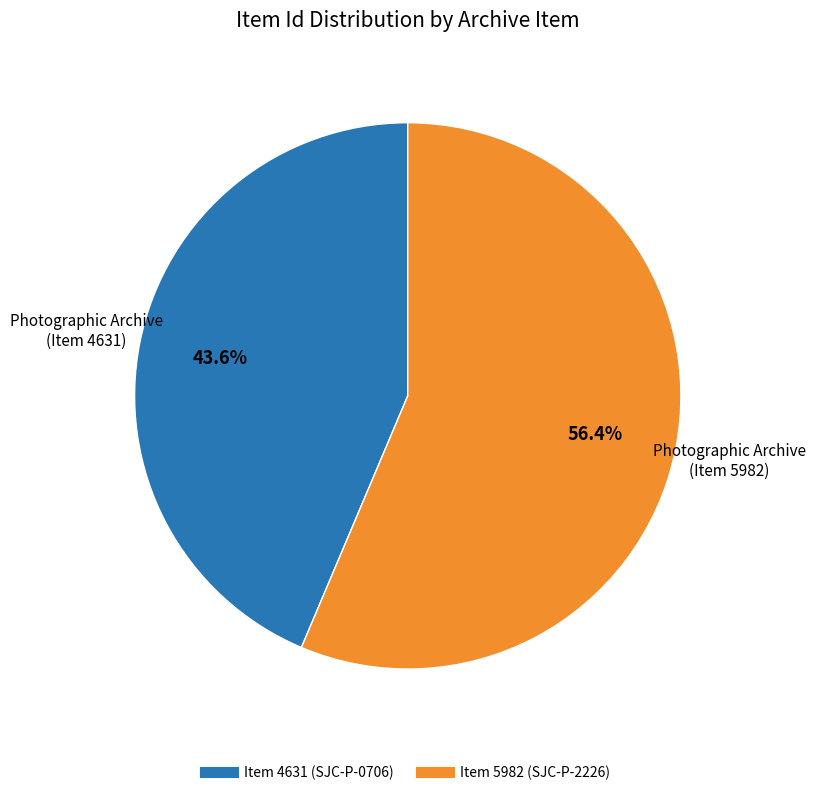

Is Item 4631 the majority of the pie?

No